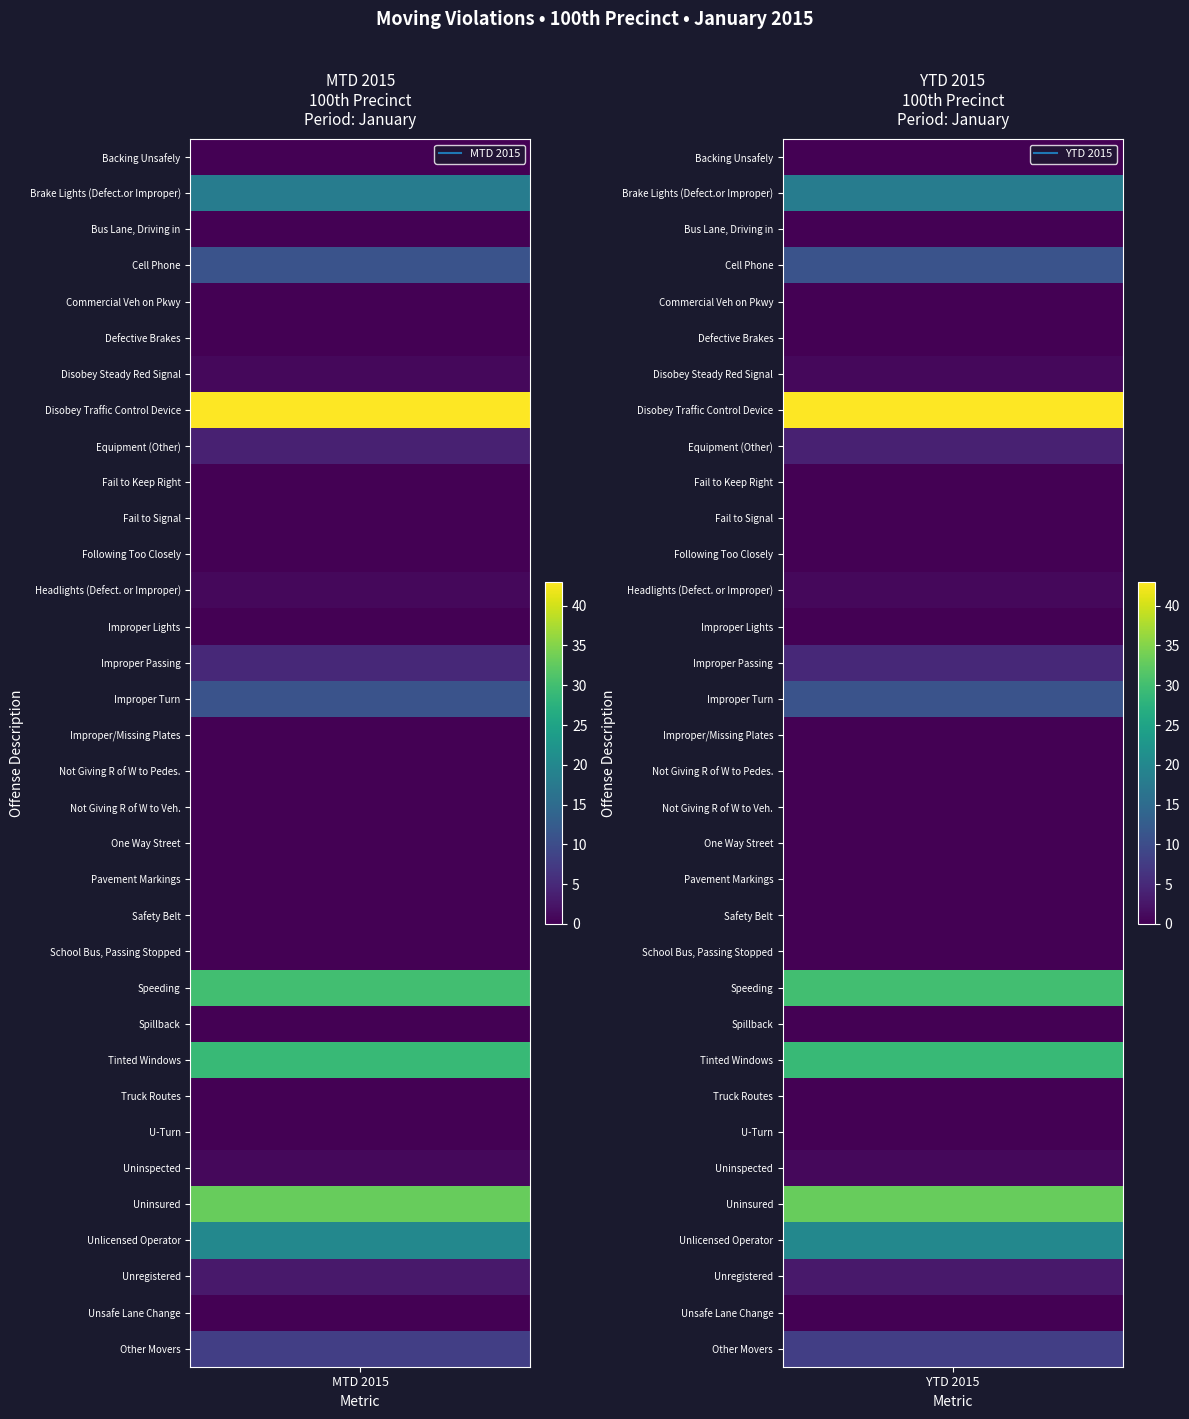

Is it true that U-Turn equals 0 at 0?

True